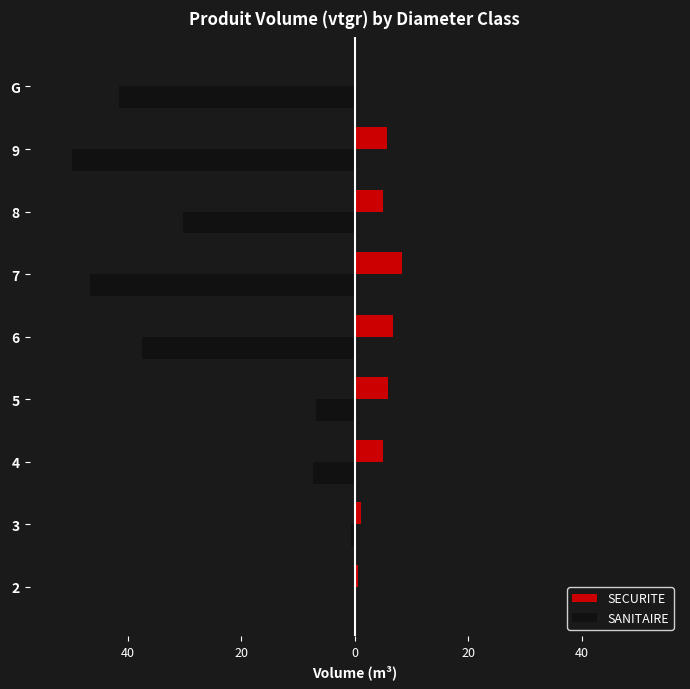

What are all the series names shown in the legend?

SECURITE, SANITAIRE